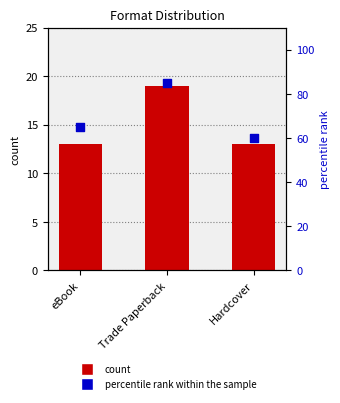

At which category is the sum across all series the highest?

Trade Paperback